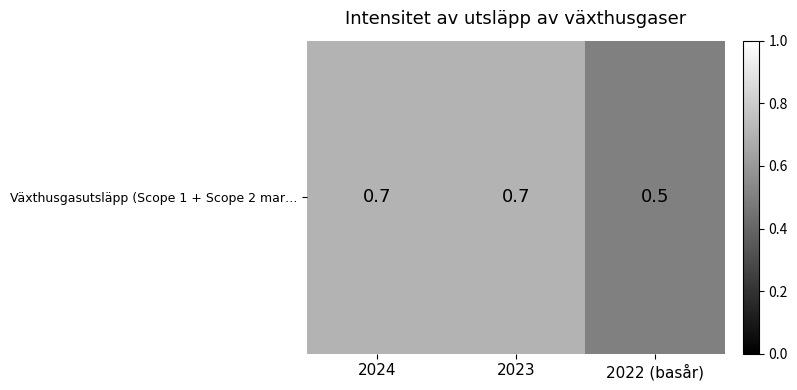

At which label is the value closest to 0?

2022 (basår)